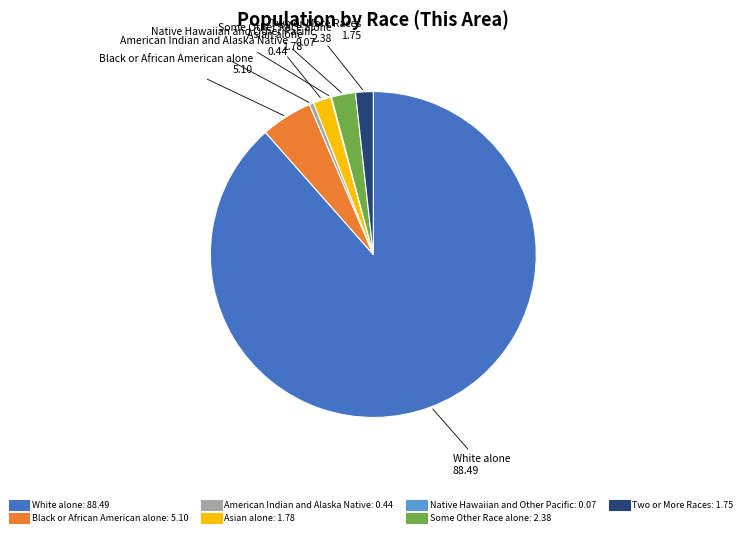

Is the sum of Asian alone and Black or African American alone greater than half?

No